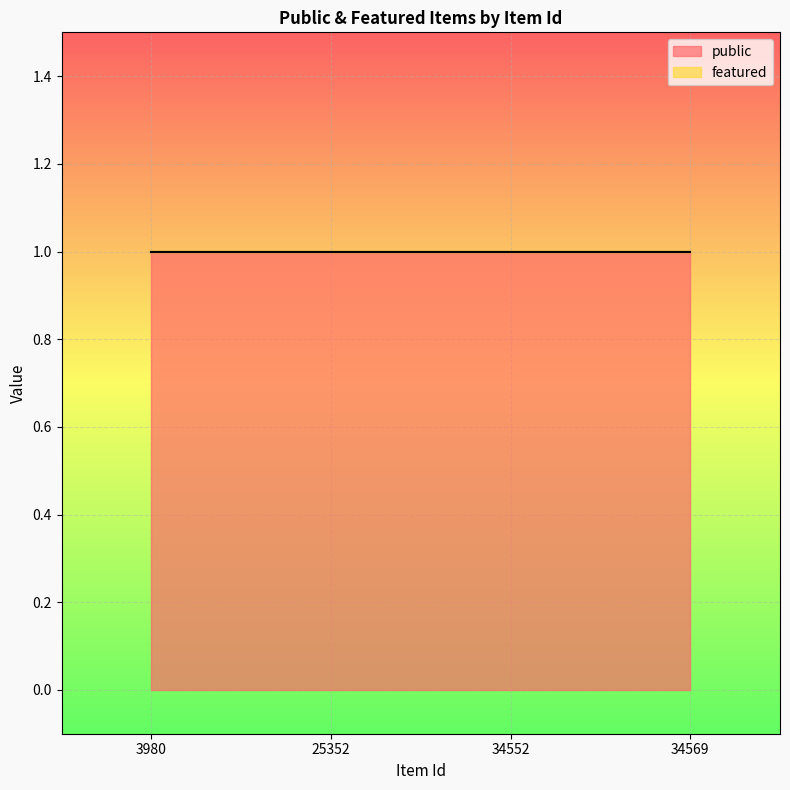

Rank the series by their maximum value, from lowest to highest.

featured, public